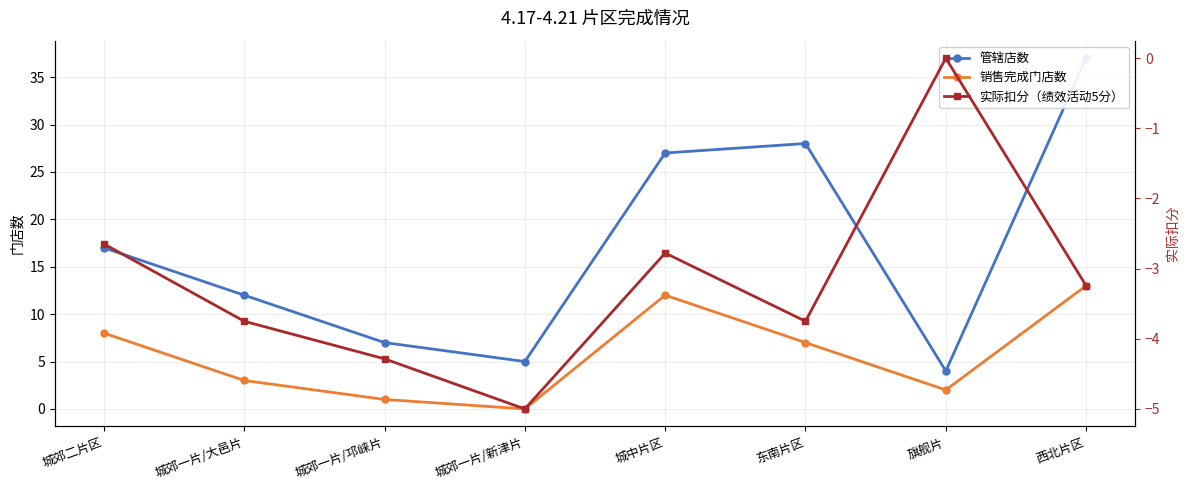

At how many categories does at least one series exceed 9?

5